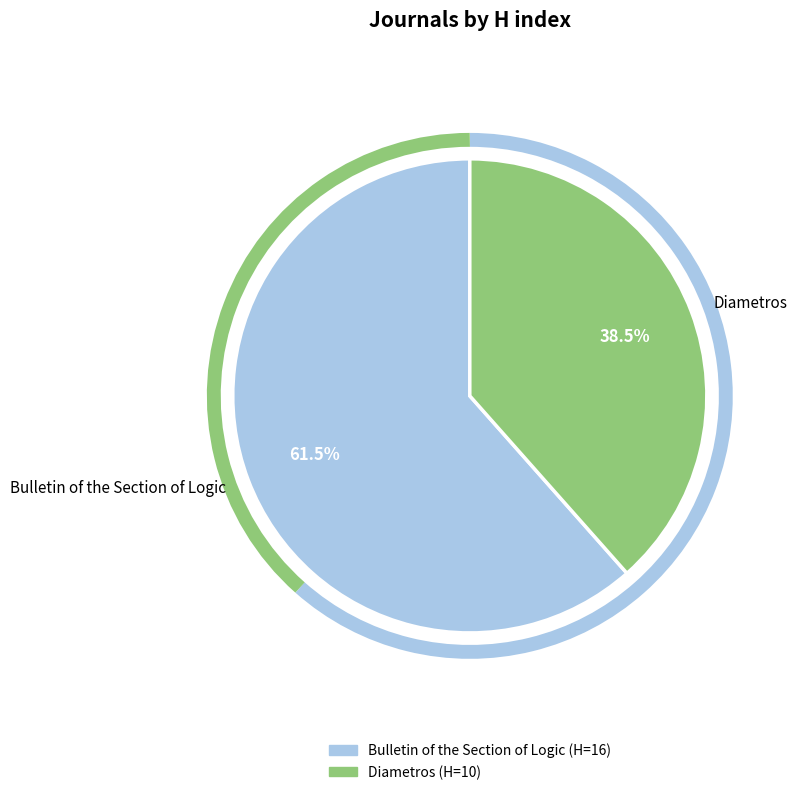

Which slice is the largest?

Bulletin of the Section of Logic